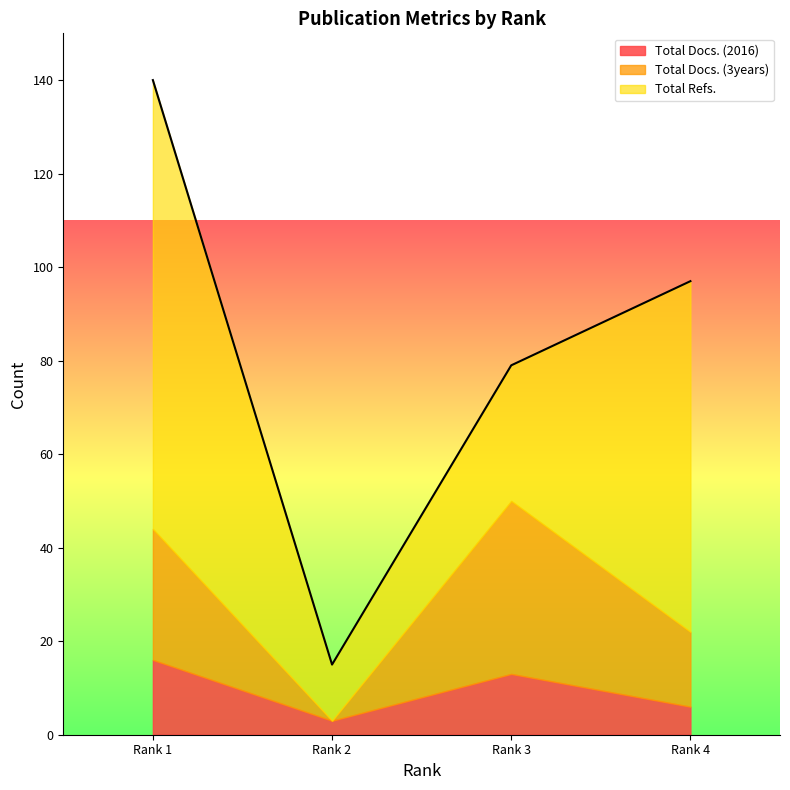

What are all the series names shown in the legend?

Total Docs. (2016), Total Docs. (3years), Total Refs.